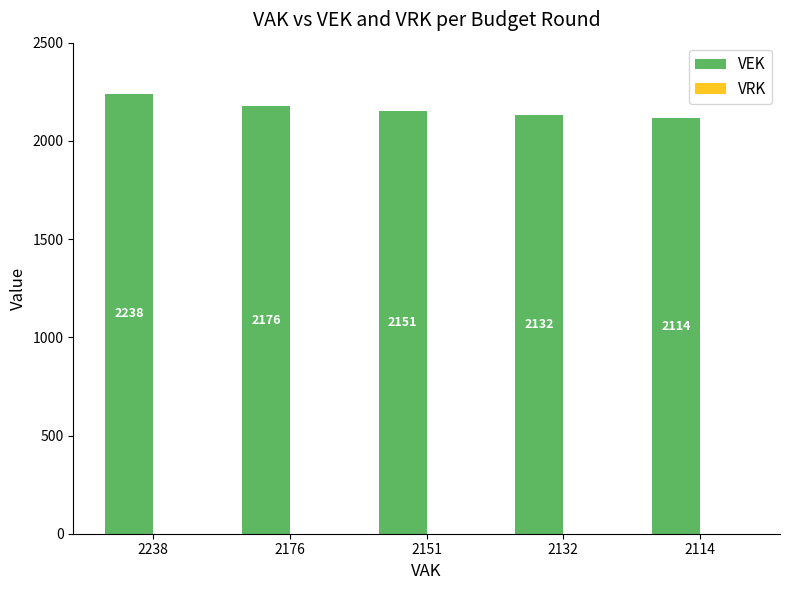

What is the difference between the values at 2238 and 2114?

124